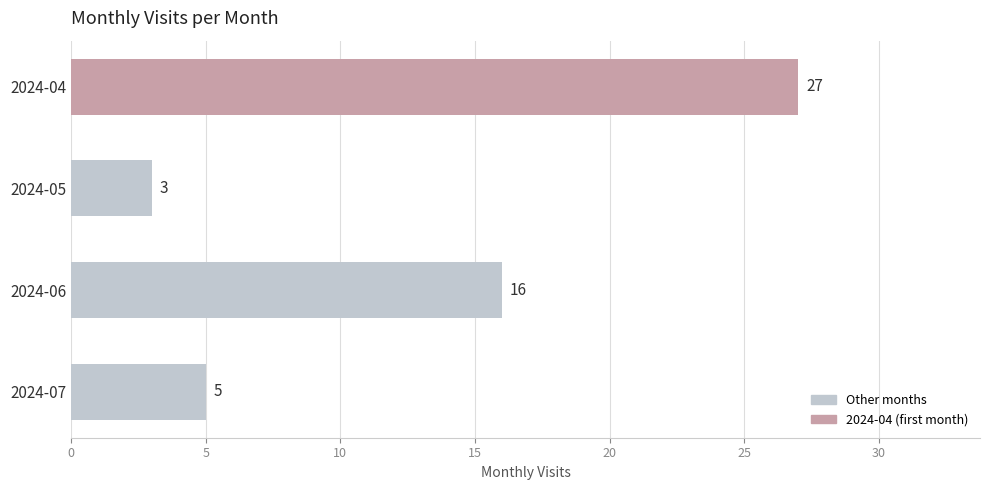

Reading bottom to top, transcribe all the data shown in this chart.

2024-07=5	2024-06=16	2024-05=3	2024-04=27